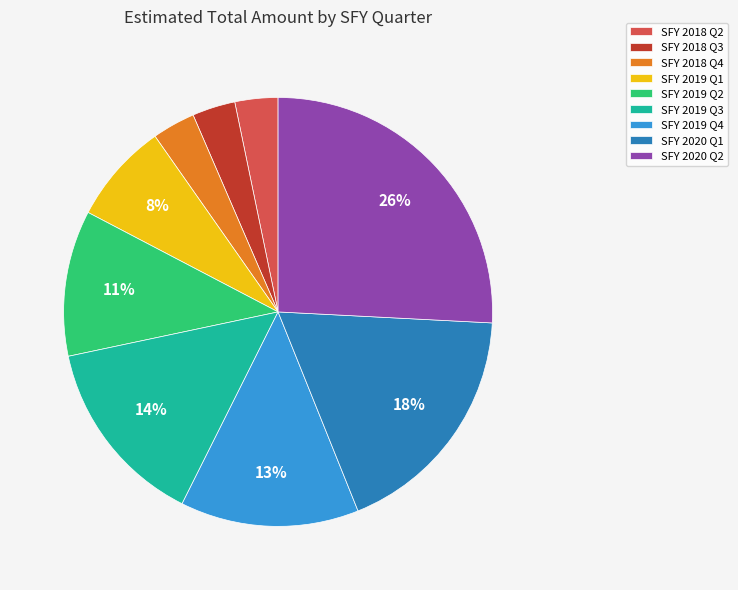

Is the sum of SFY 2018 Q4 and SFY 2018 Q2 greater than half?

No